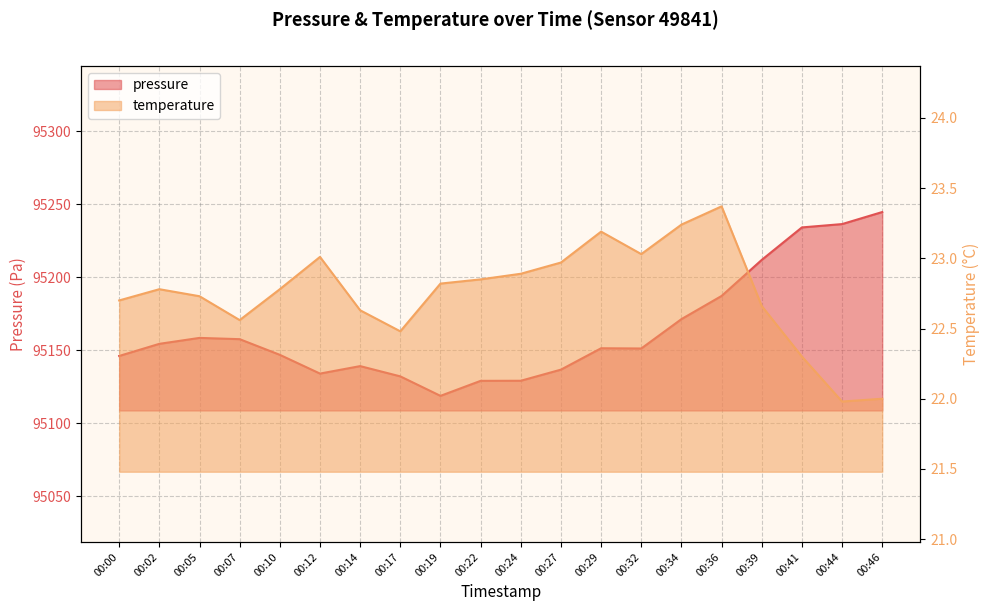

The pressure series shows 32098.5 at 00:17. True or false?

False